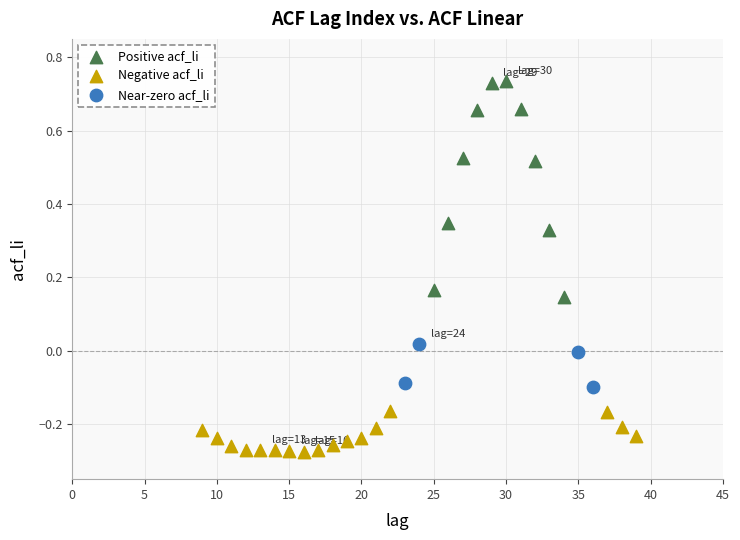

Which series contains the highest Y value?

Positive acf_li